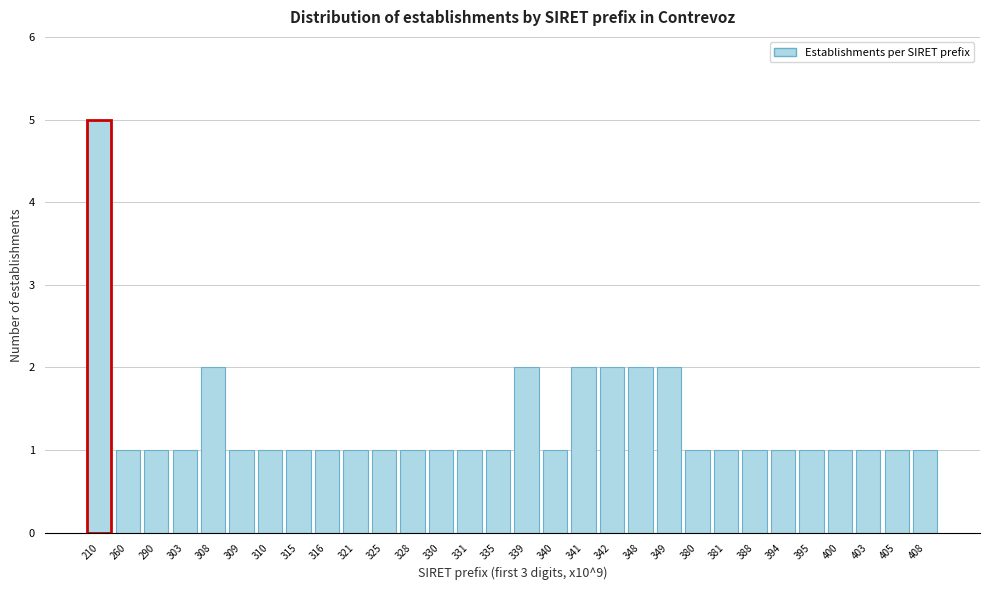

Reading left to right, list all the values displayed in this chart.

5	1	1	1	2	1	1	1	1	1	1	1	1	1	1	2	1	2	2	2	2	1	1	1	1	1	1	1	1	1